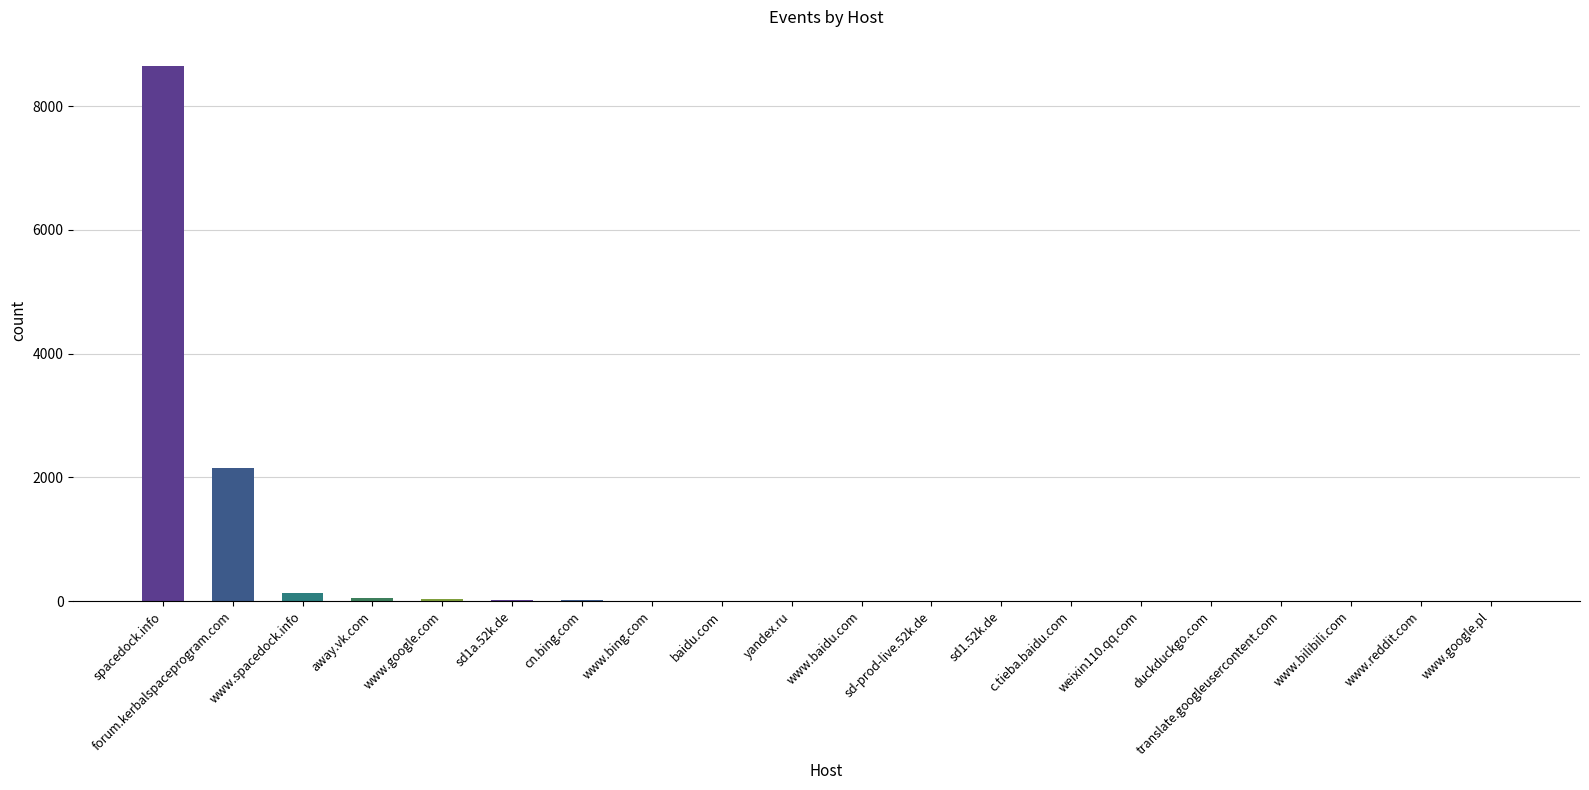

Where is the data nearest to the value 4321?

forum.kerbalspaceprogram.com